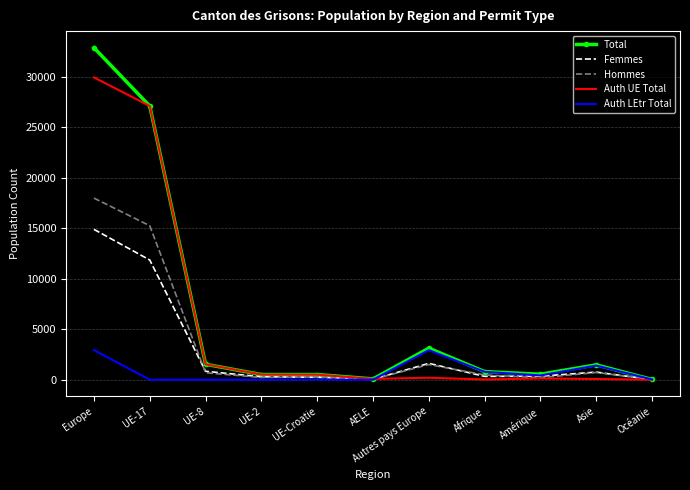

Is the value of Auth LEtr Total at AELE greater than the value of Auth UE Total at UE-17?

No